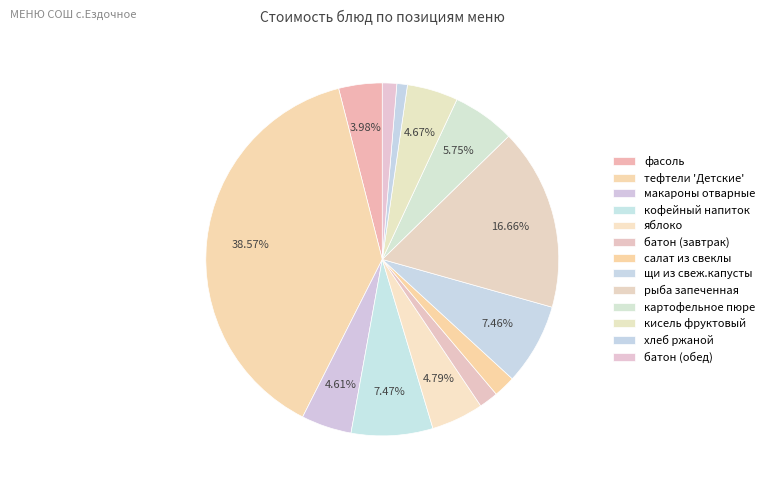

Which slice is the smallest?

хлеб ржаной